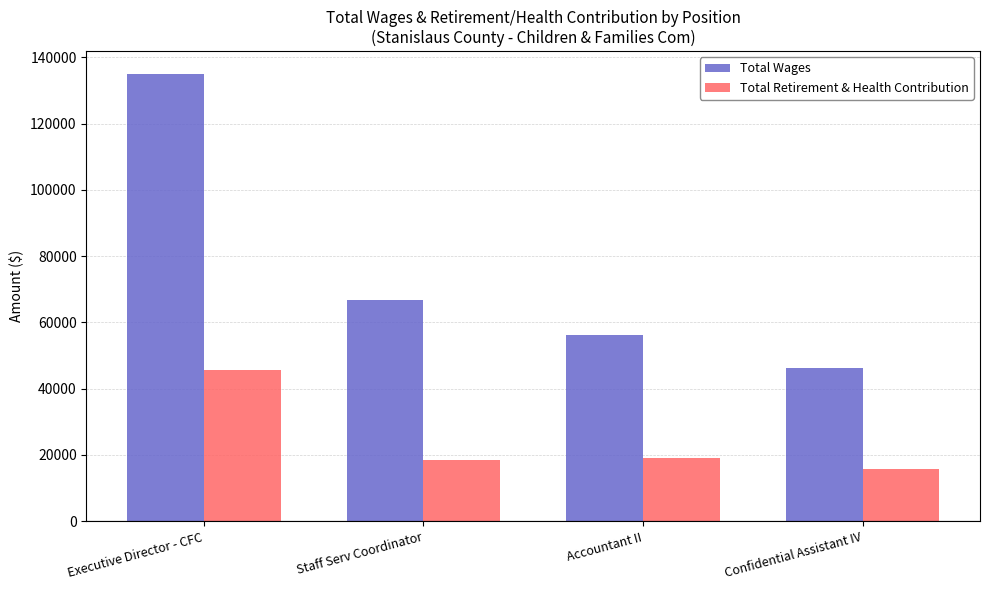

What is the difference between the Total Retirement & Health Contribution values at Confidential Assistant IV and Staff Serv Coordinator?

2618